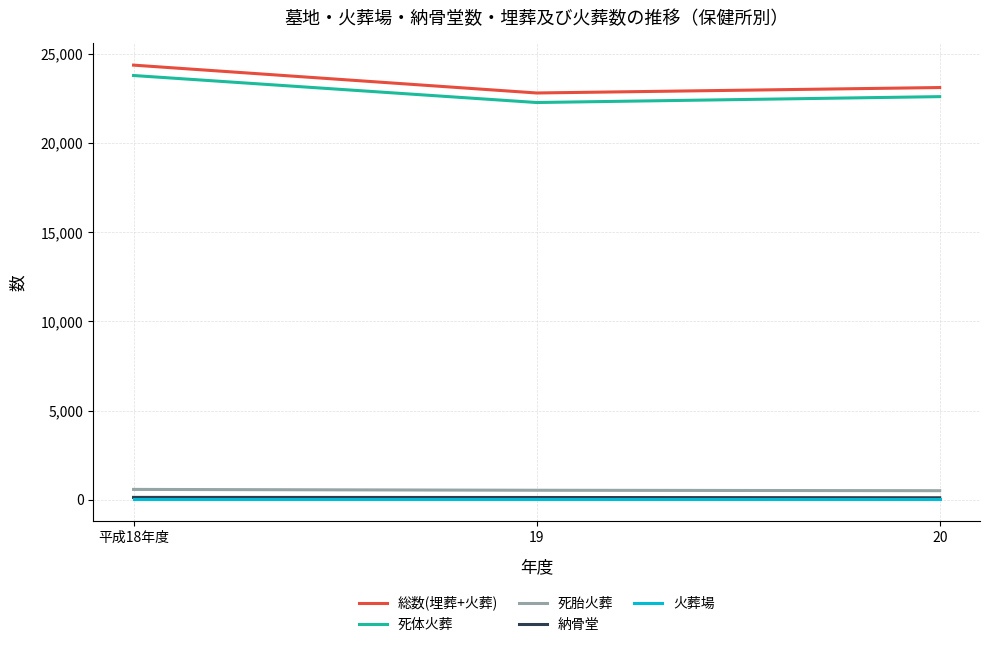

Is the value of 納骨堂 at 平成18年度 greater than the value of 総数(埋葬+火葬) at 20?

No